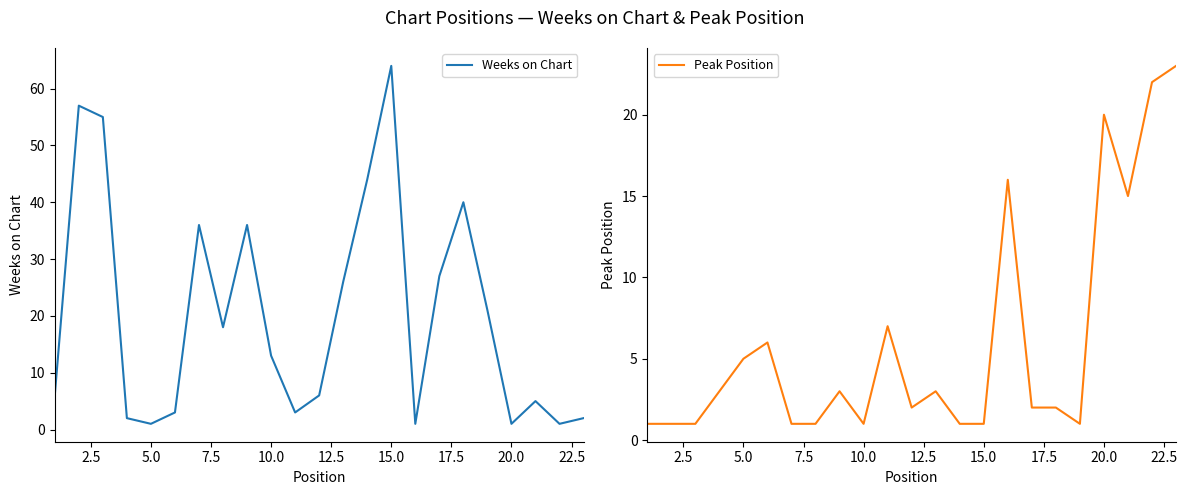

Which category has the highest value in the Weeks on Chart series?

15.0